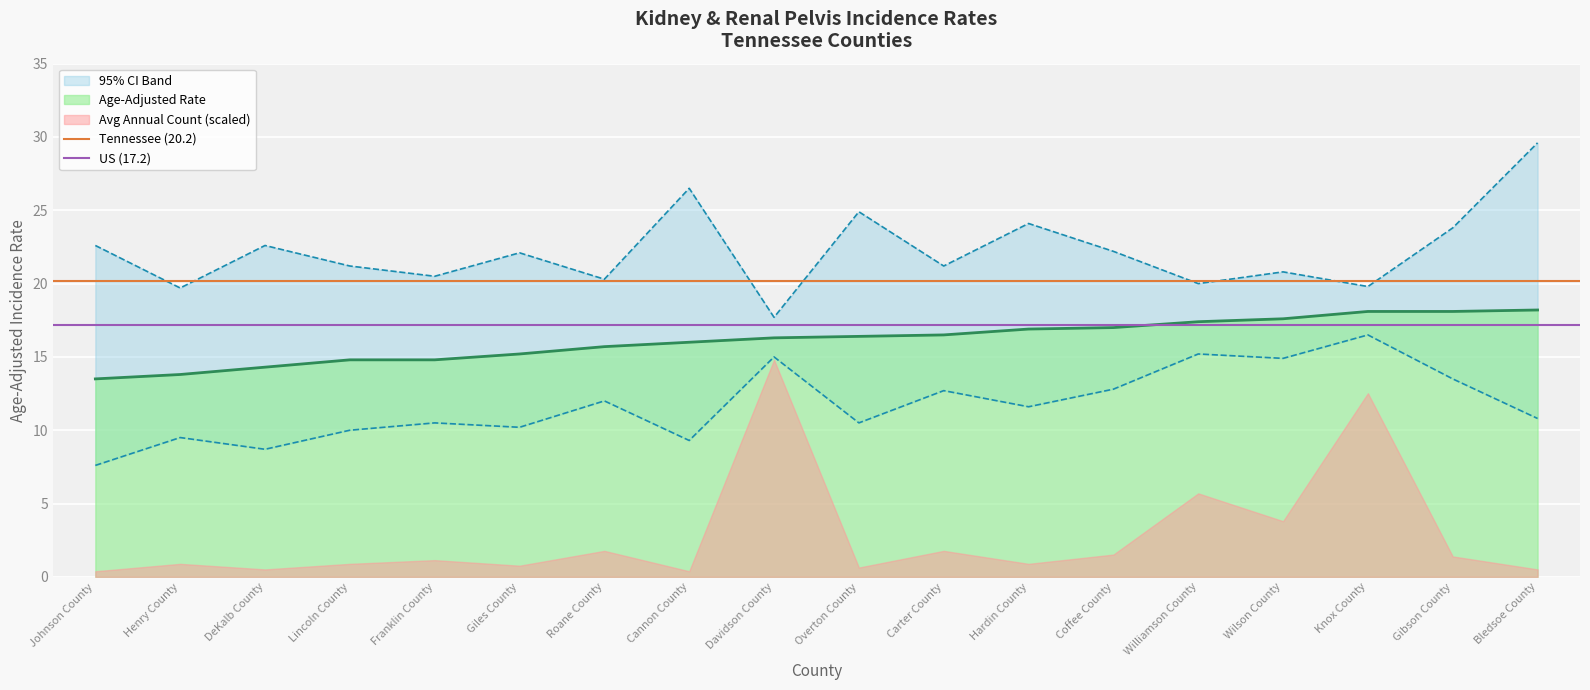

Read the Tennessee (20.2) value at Henry County.

20.2